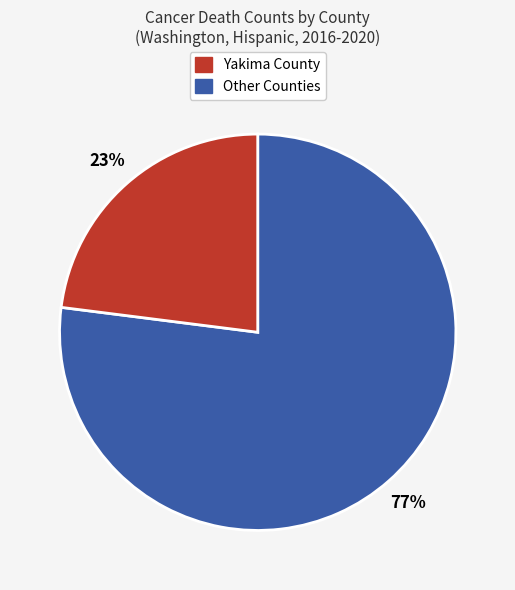

To the nearest percent, what is the average slice percentage?

50%